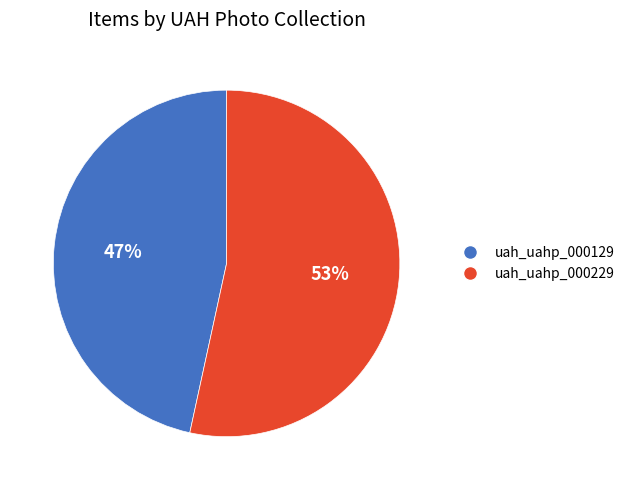

How many segments does this pie chart have?

2